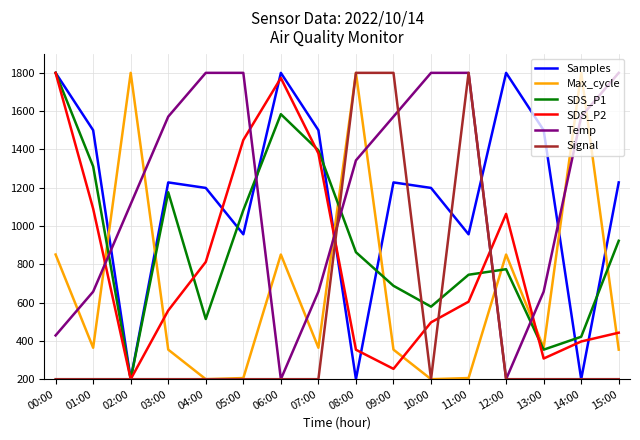

What is the smallest value displayed?

200.0